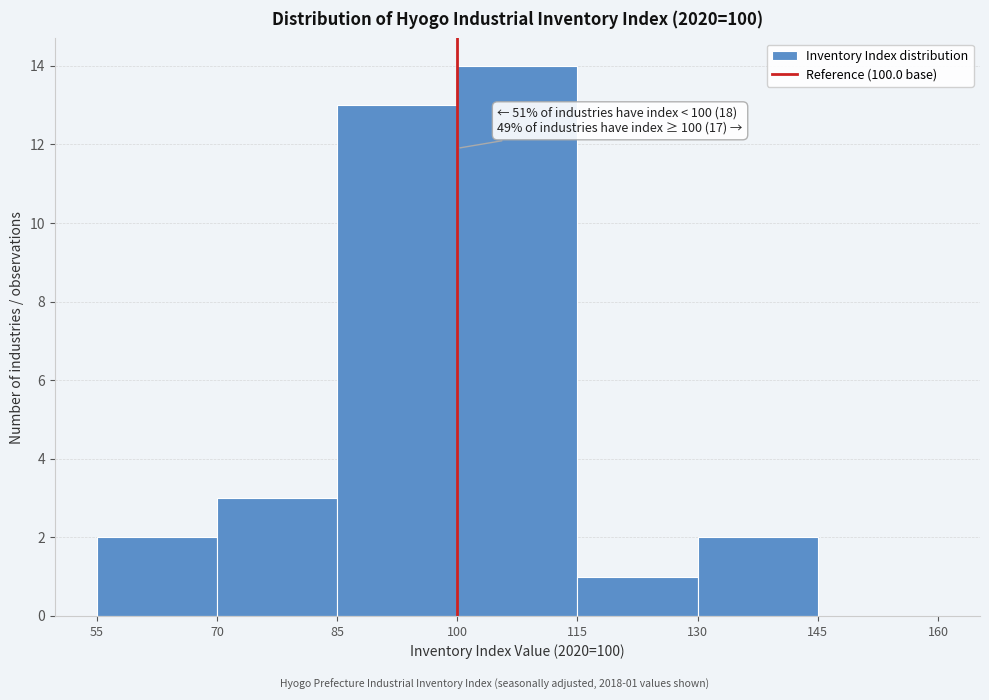

Which range on the x-axis has the tallest bar?

100 to 115